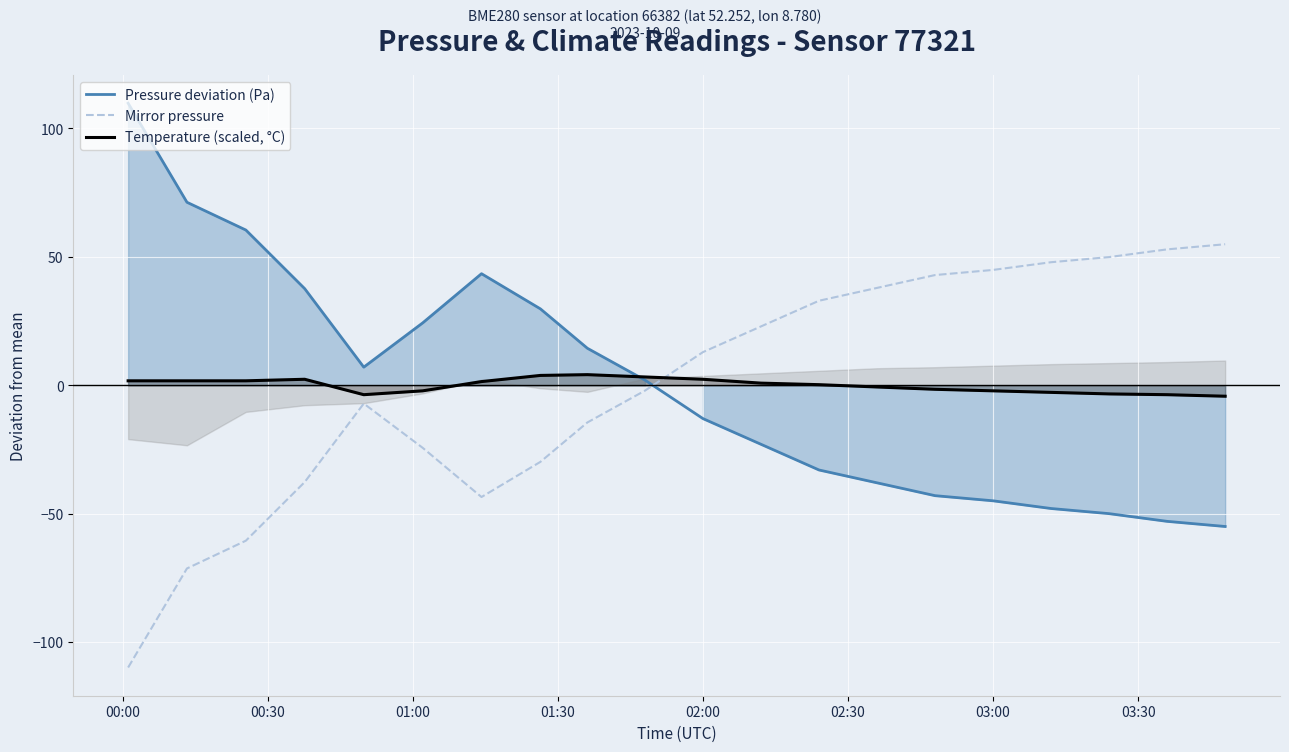

What is the difference between the maximum and minimum values in the Temperature (scaled, °C) series?

8.4